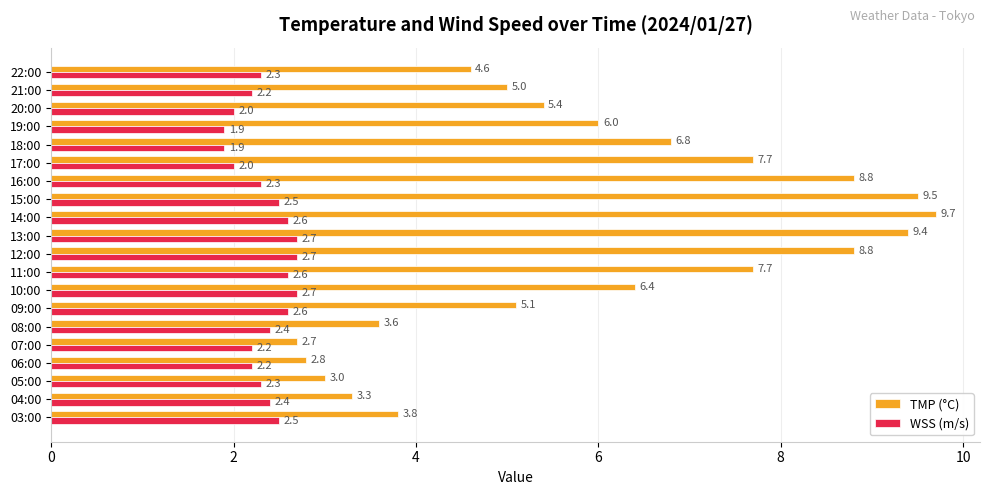

What are all the series names shown in the legend?

TMP (°C), WSS (m/s)